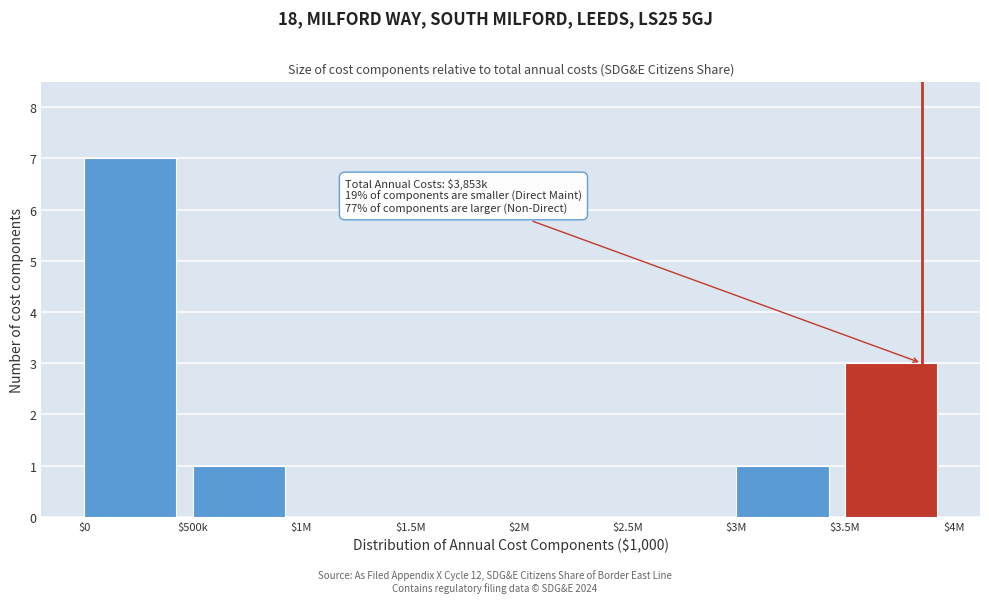

At which category does the chart reach its peak across all series?

$0